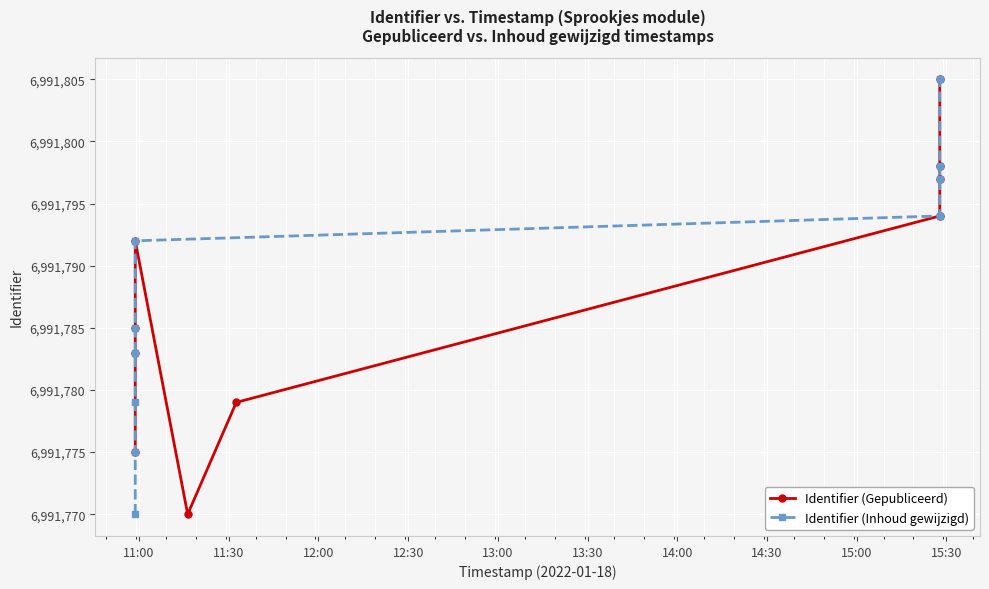

Reading left to right, transcribe all the data shown in this chart.

Identifier (Gepubliceerd): 6991775	6991783	6991785	6991792	6991770	6991779	6991794	6991797	6991798	6991805
Identifier (Inhoud gewijzigd): 6991770	6991775	6991779	6991783	6991785	6991792	6991794	6991797	6991798	6991805